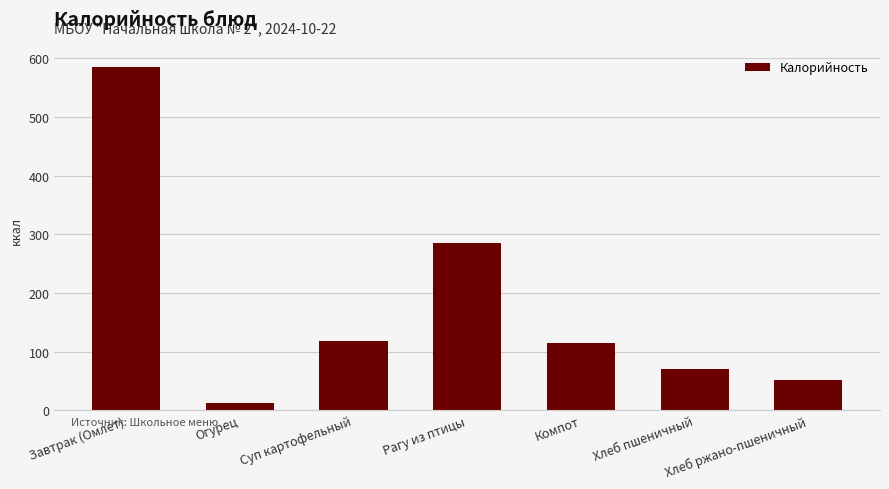

At which label is the value closest to 299?

Рагу из птицы